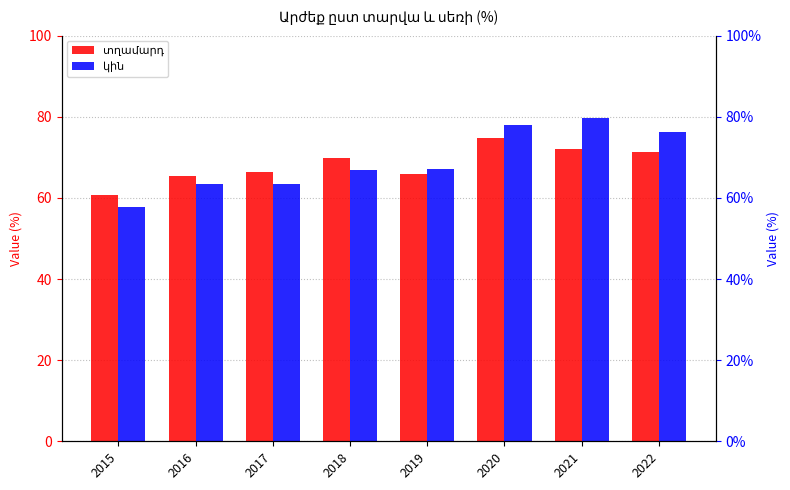

What is the value of the կին bar at the 4th from the left?

66.9